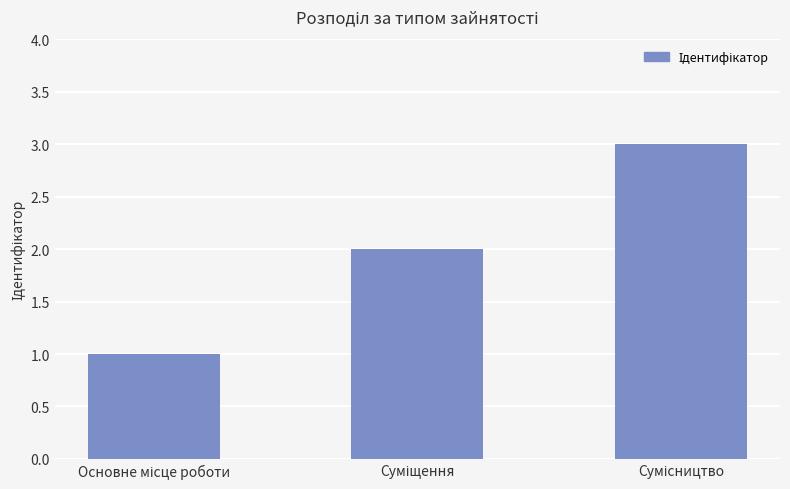

Reading left to right, transcribe all the data shown in this chart.

1	2	3